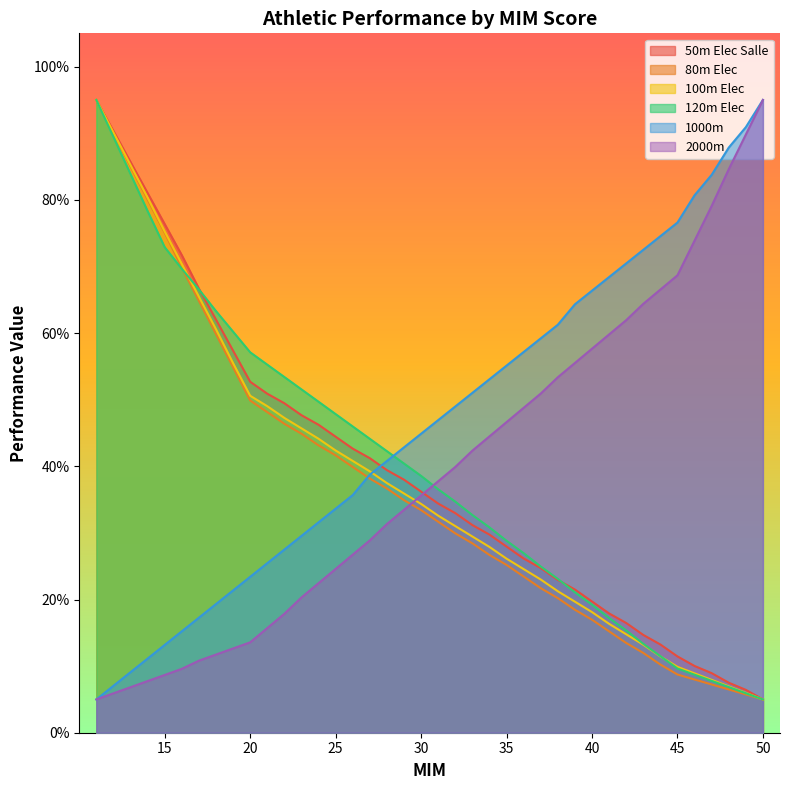

Is it true that 50m Elec Salle equals 35.2 at 18?

False